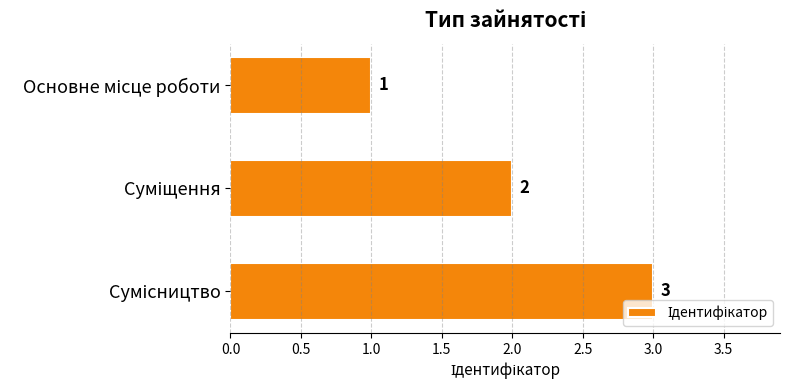

What is the sum of all values?

6